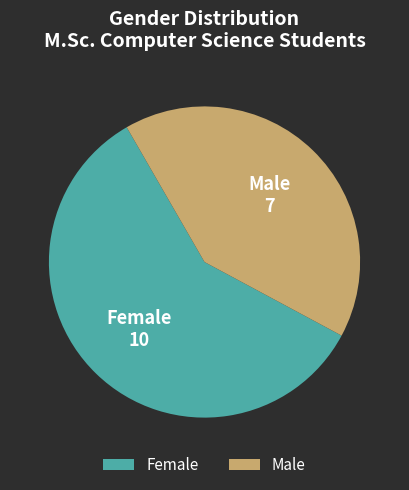

Which slice represents more than half of the pie?

Female